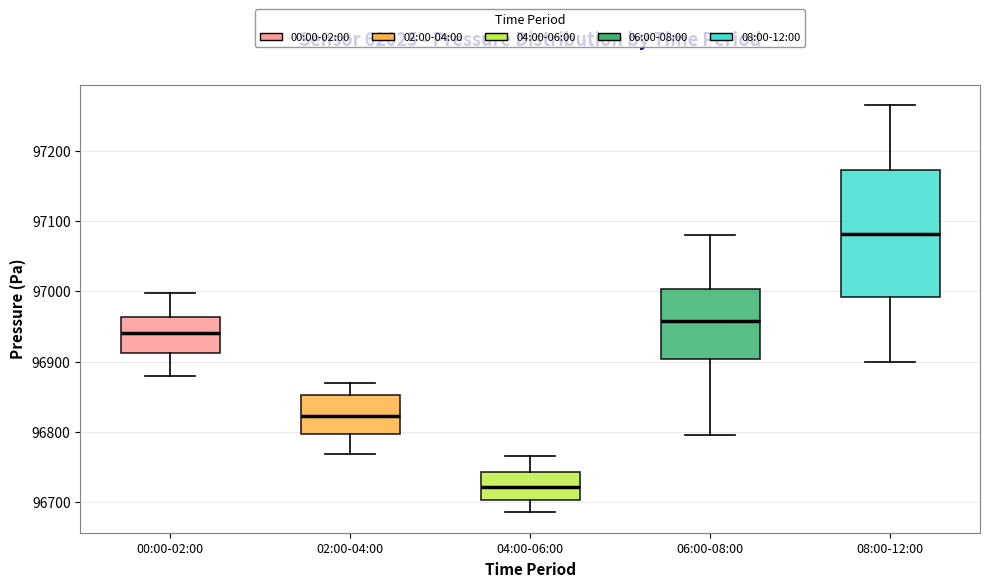

Reading left to right, transcribe this box plot: for each box, give where its median line is, the range the box spans, and where its two whiskers end, as read against the y-axis. The values are not printed on the chart, so give them approximately, as read against the axis.

00:00-02:00: median 96940, box 96910 to 96960, whiskers 96880 to 97000
02:00-04:00: median 96820, box 96800 to 96850, whiskers 96770 to 96870
04:00-06:00: median 96720, box 96700 to 96740, whiskers 96690 to 96770
06:00-08:00: median 96960, box 96900 to 97000, whiskers 96800 to 97080
08:00-12:00: median 97080, box 96990 to 97170, whiskers 96900 to 97270